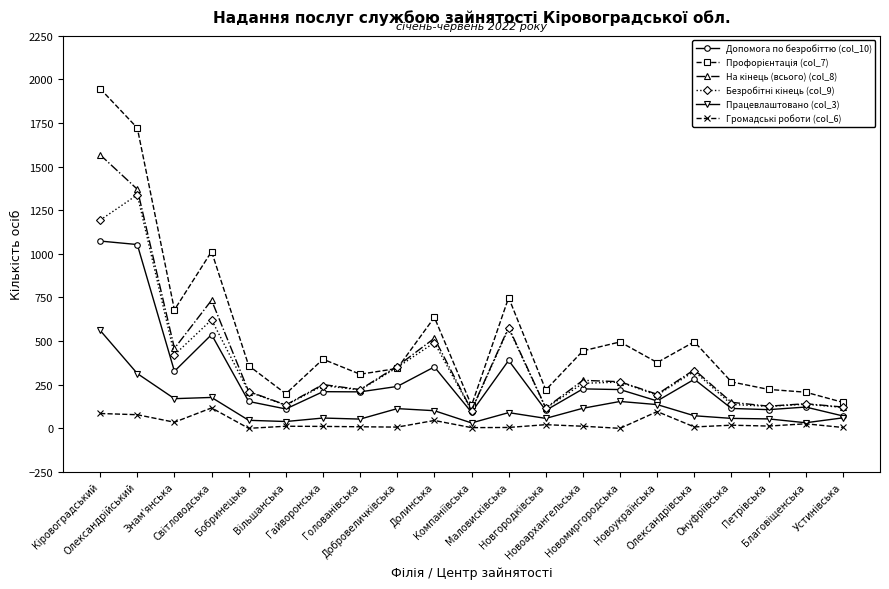

What is the maximum value shown in the chart?

1946